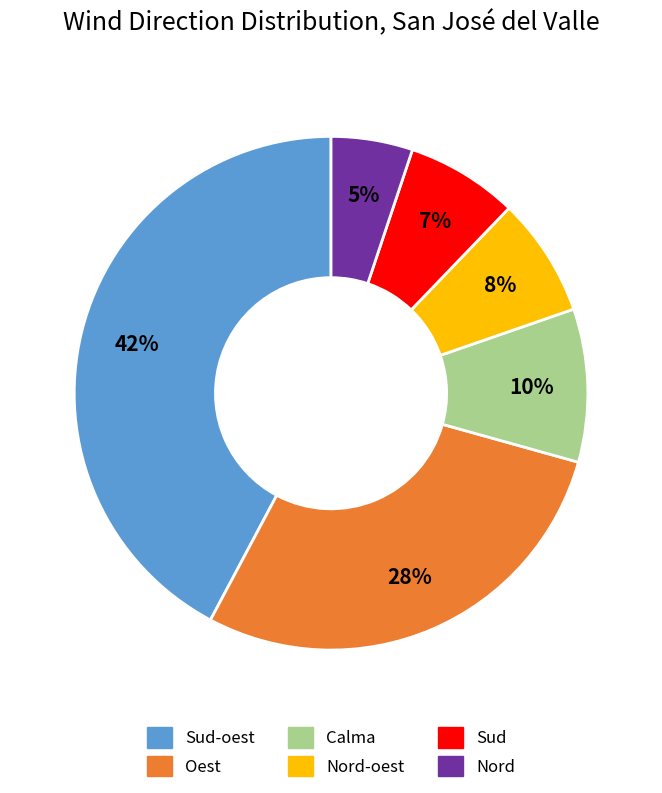

Is there a majority slice in this chart?

No